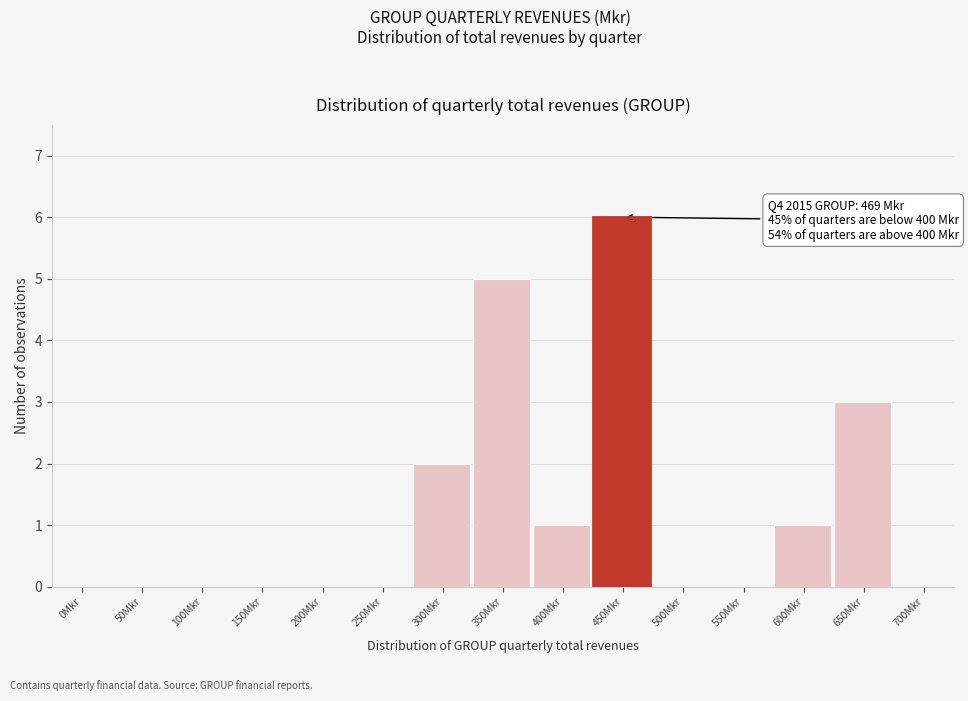

Reading left to right, what are all the values shown in this chart?

0Mkr=0	50Mkr=0	100Mkr=0	150Mkr=0	200Mkr=0	250Mkr=0	300Mkr=2	350Mkr=5	400Mkr=1	450Mkr=6	500Mkr=0	550Mkr=0	600Mkr=1	650Mkr=3	700Mkr=0